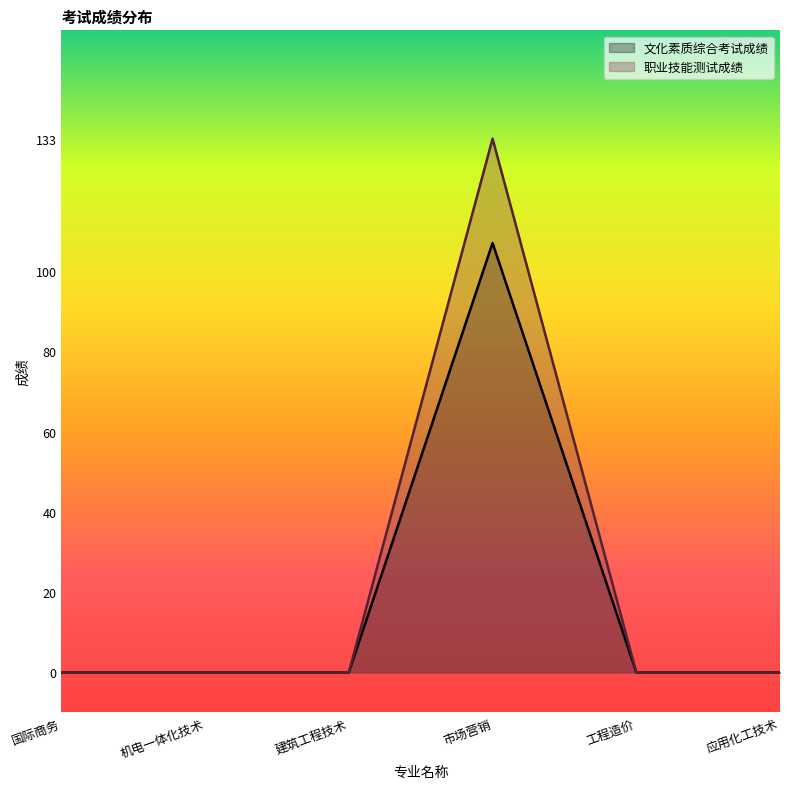

How many lines are shown in the chart?

2